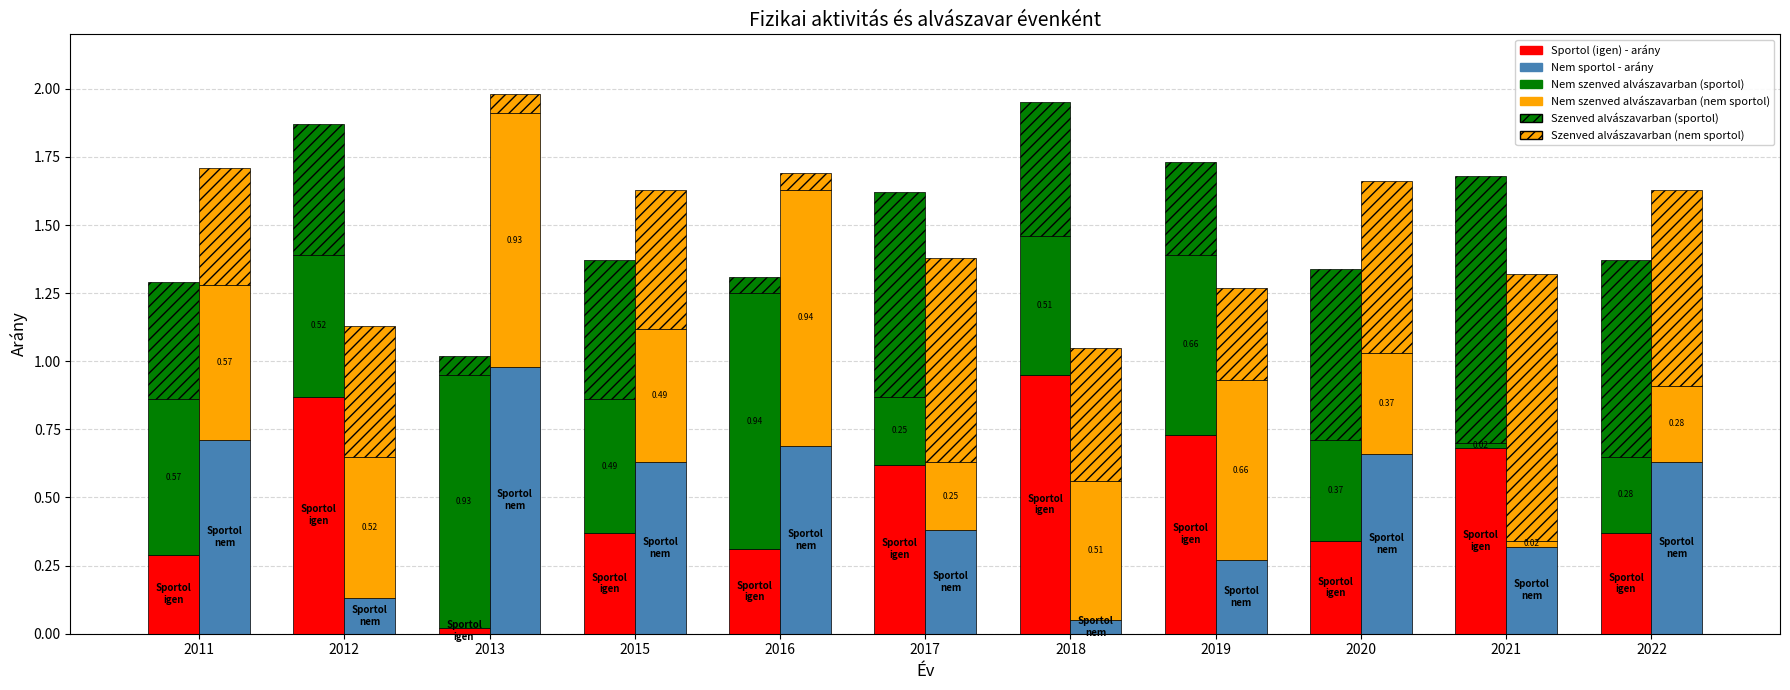

What is the sum of the Sportol - Nem szenved alvászavarban (arány) values at 2015 and 2020?

0.9